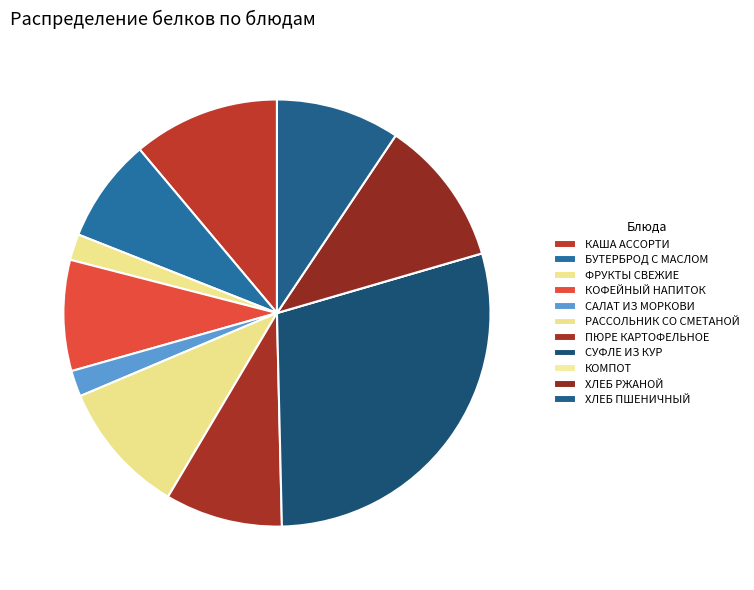

Rank the categories by value from lowest to highest.

КОМПОТ, ФРУКТЫ СВЕЖИЕ, САЛАТ ИЗ МОРКОВИ, БУТЕРБРОД С МАСЛОМ, КОФЕЙНЫЙ НАПИТОК, ПЮРЕ КАРТОФЕЛЬНОЕ, ХЛЕБ ПШЕНИЧНЫЙ, РАССОЛЬНИК СО СМЕТАНОЙ, КАША АССОРТИ, ХЛЕБ РЖАНОЙ, СУФЛЕ ИЗ КУР